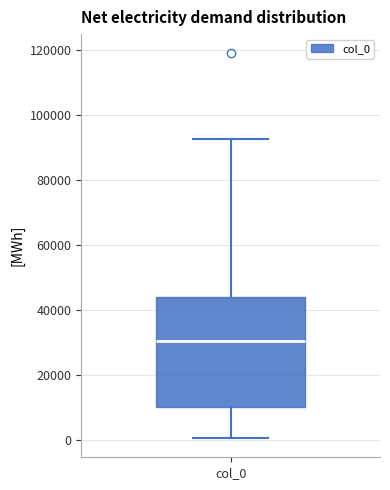

Transcribe this box plot: give where the median line is, the range the box spans, and where the two whiskers end, as read against the y-axis. The values are not printed on the chart, so give them approximately, as read against the axis.

median 30000, box 10000 to 44000, whiskers 0 to 92000